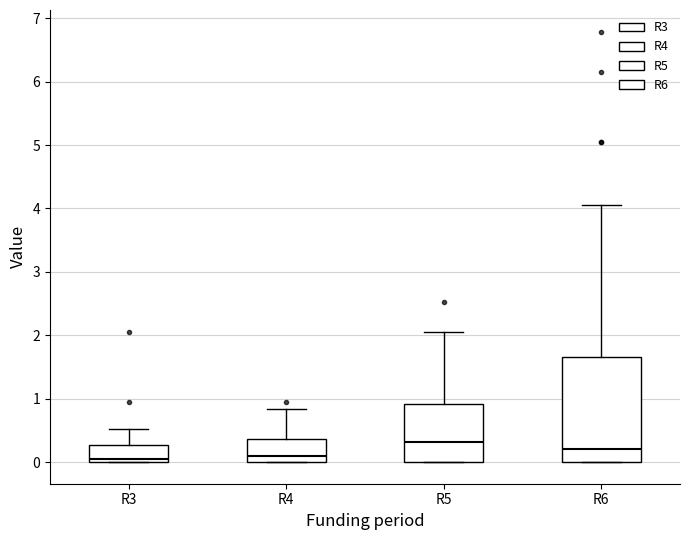

Where is the lower edge of the box for R3 on the y-axis? The values are not printed on the chart, so give them approximately, as read against the axis.

0.0